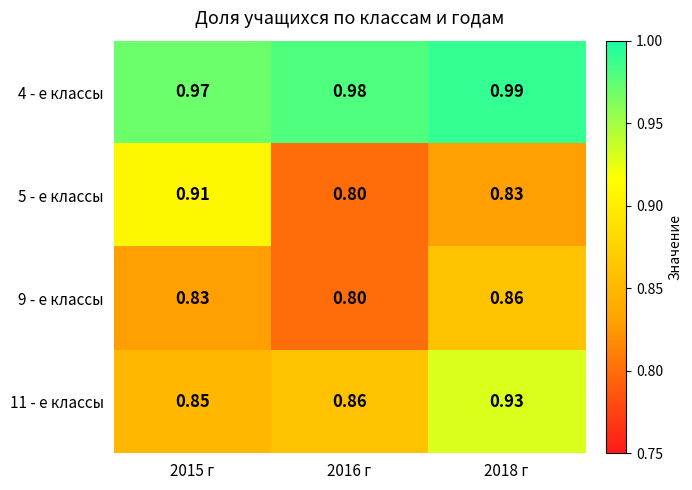

How many distinct data groups are displayed?

4